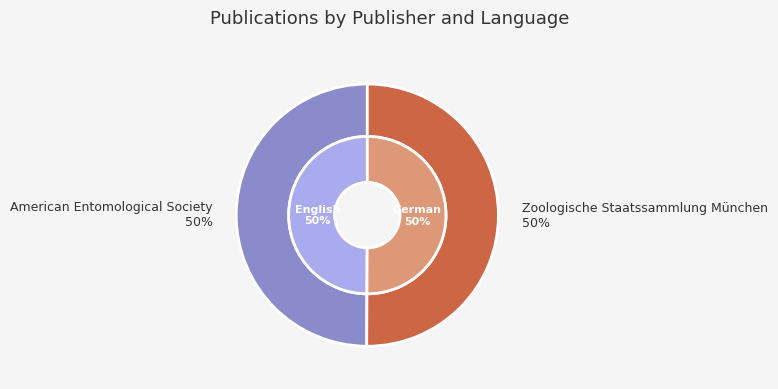

To the nearest percent, what percentage of the pie is American Entomological Society (1988)?

50%